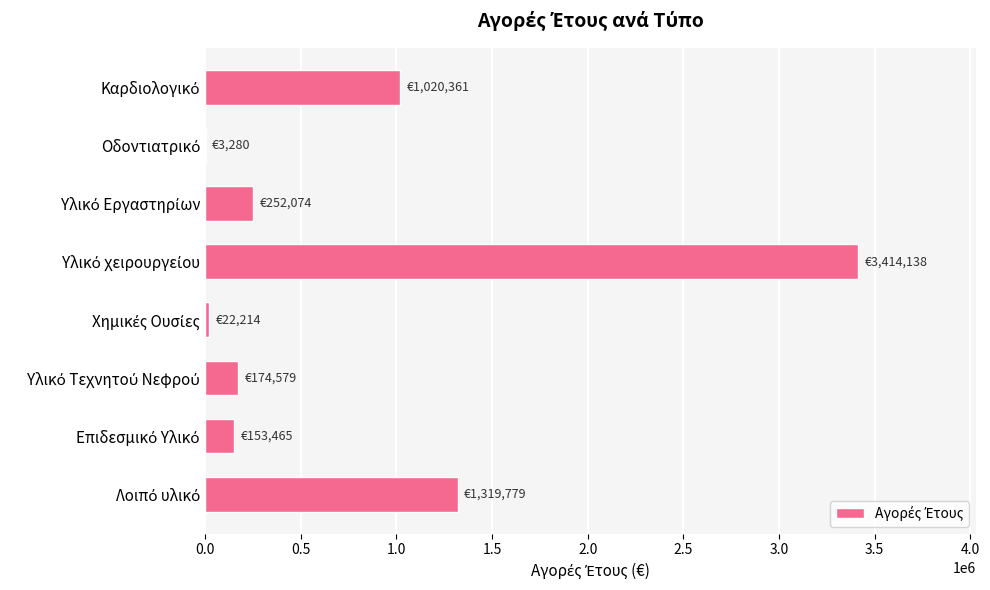

What is the greatest value displayed?

3414137.6